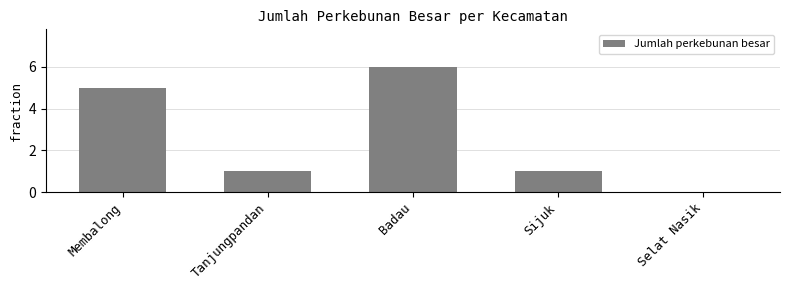

Count the number of categories in the chart.

5